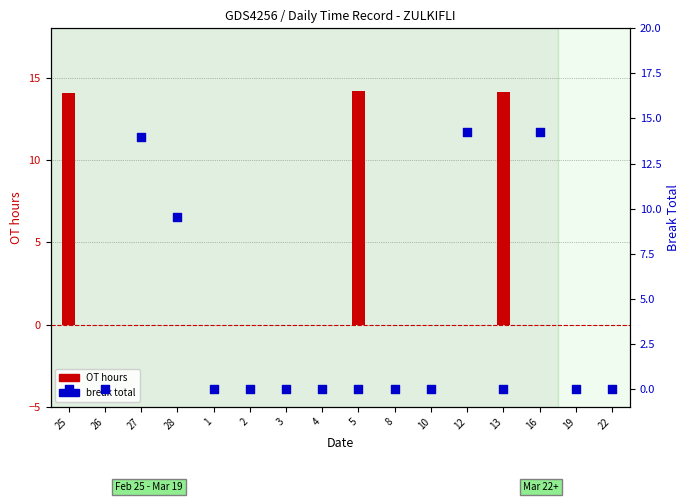

What is the total value across all series at 13?

14.1